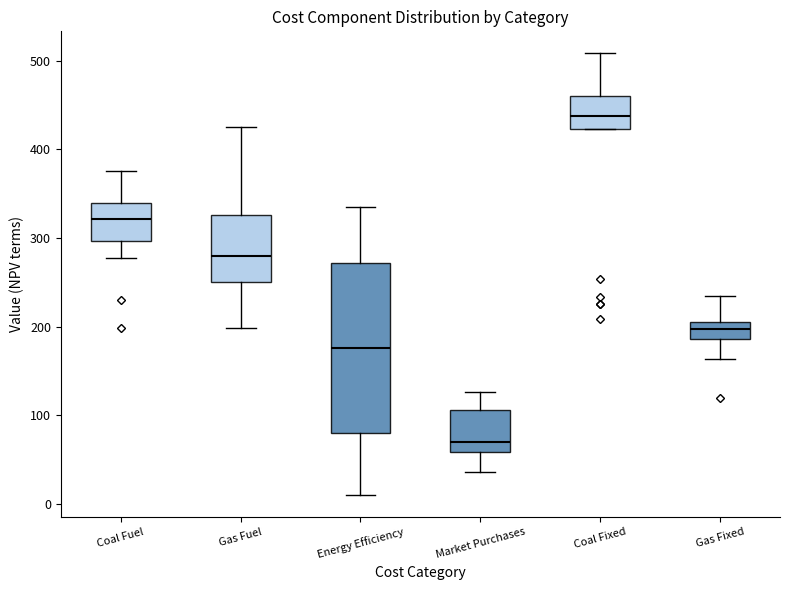

Where does the lower whisker of the box for Gas Fixed end on the y-axis? The values are not printed on the chart, so give them approximately, as read against the axis.

160